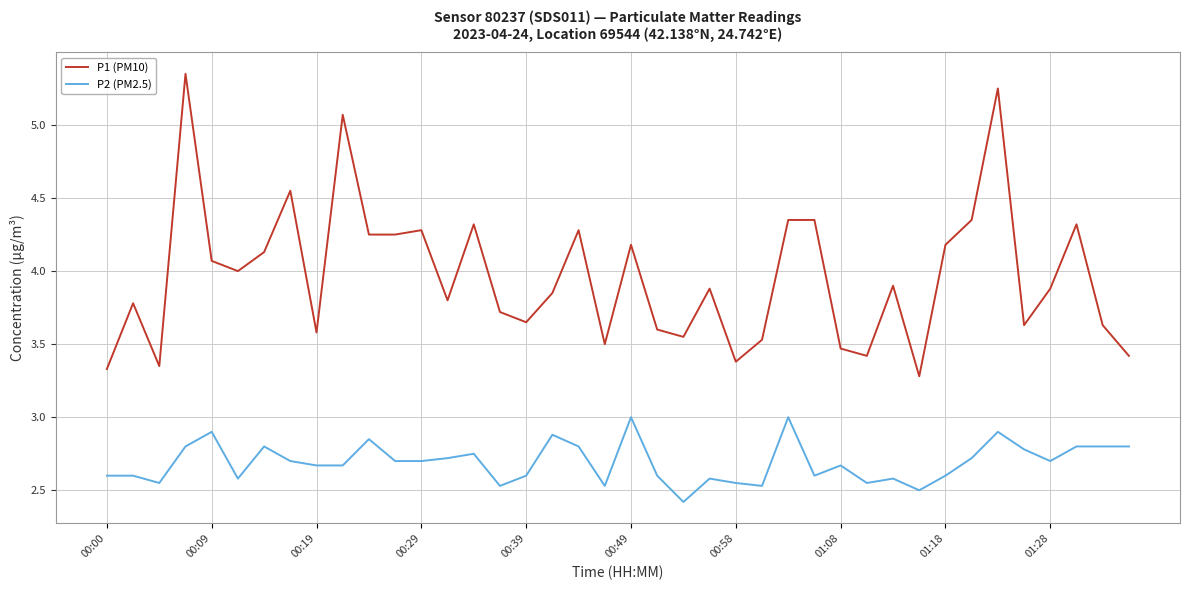

Does the chart have visible grid lines?

Yes